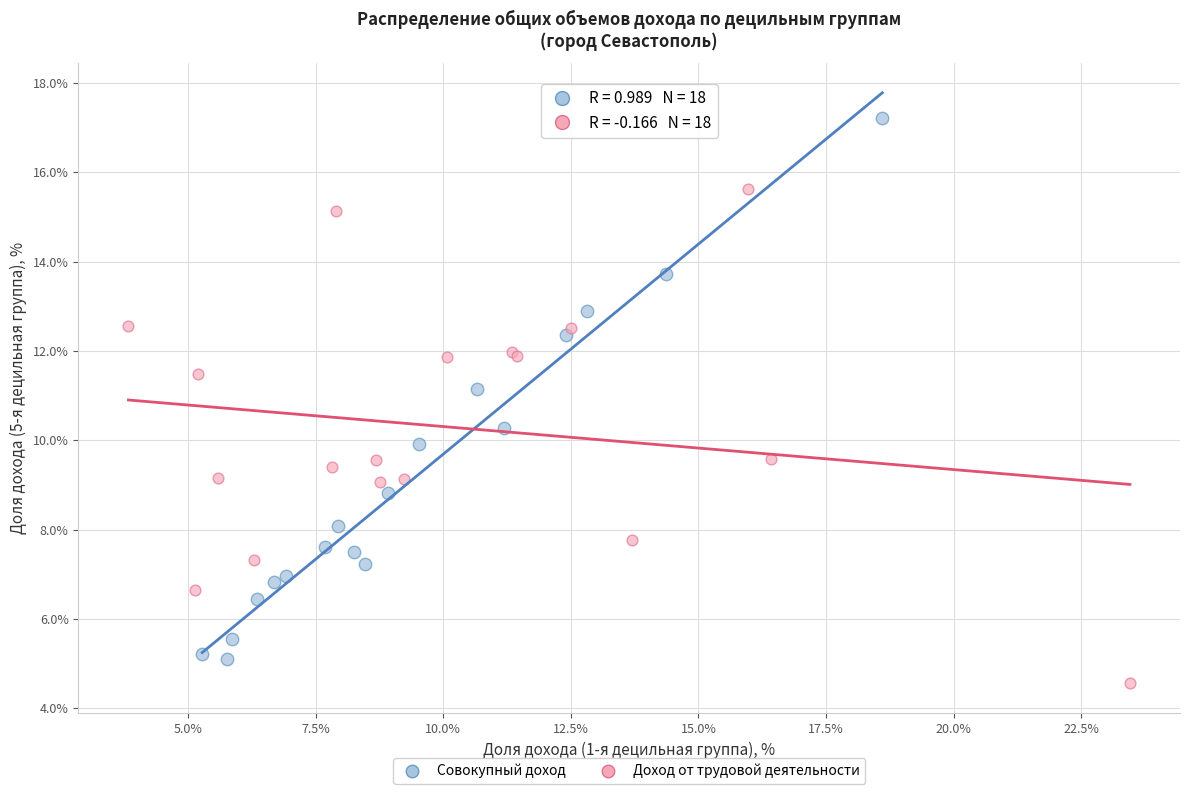

Which series contains the highest Y value?

Совокупный доход